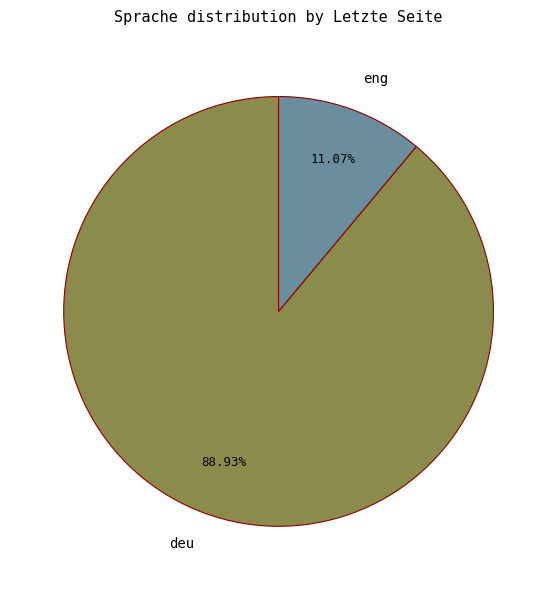

What is the largest slice in the pie chart?

deu